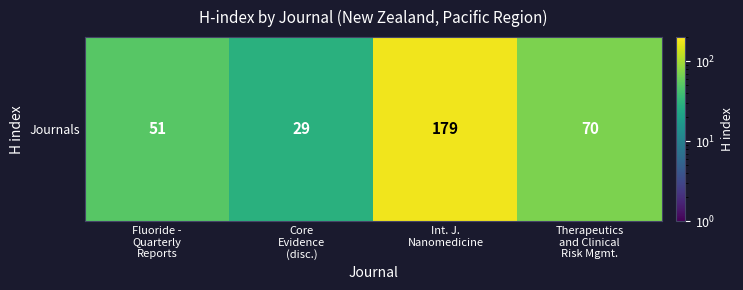

At which category does the chart reach its peak across all series?

Int. J.
Nanomedicine